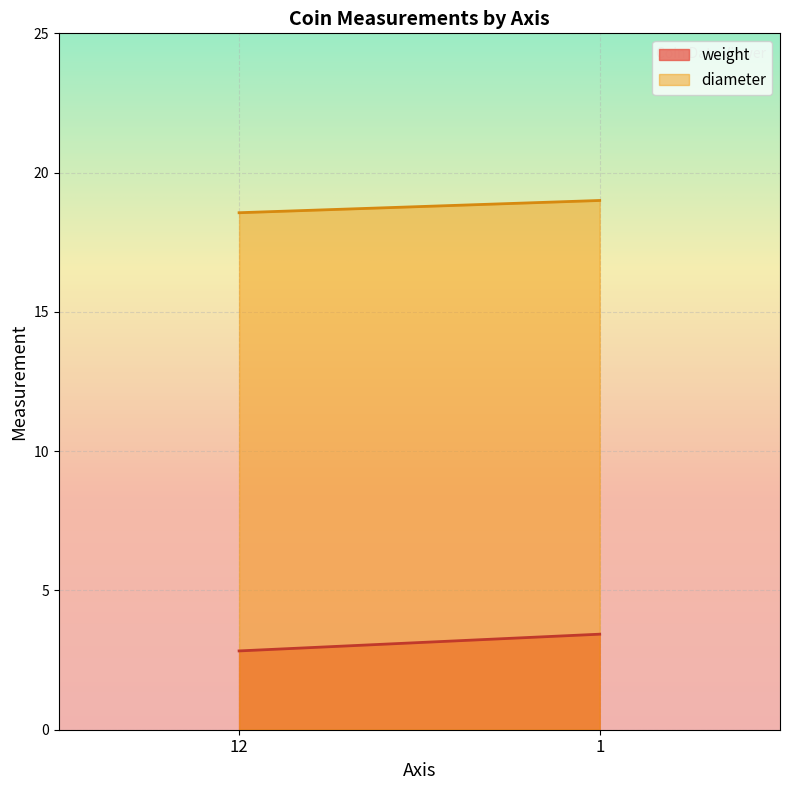

Reading right to left, what are all the values shown in this chart?

weight: 1=3.4	12=2.8
diameter: 1=19.0	12=18.6